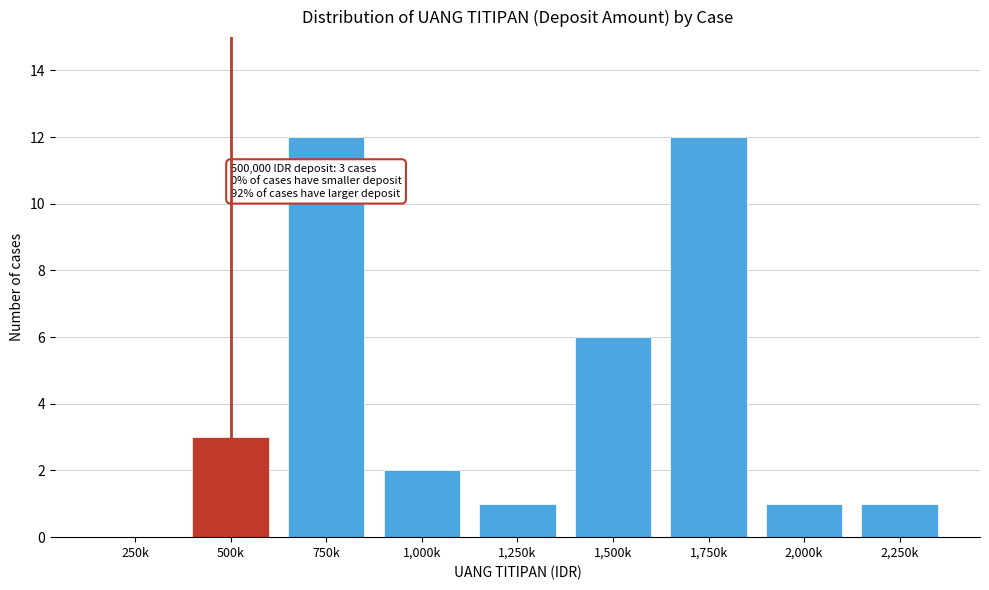

Reading left to right, list all the values displayed in this chart.

250k=0	500k=3	750k=12	1,000k=2	1,250k=1	1,500k=6	1,750k=12	2,000k=1	2,250k=1